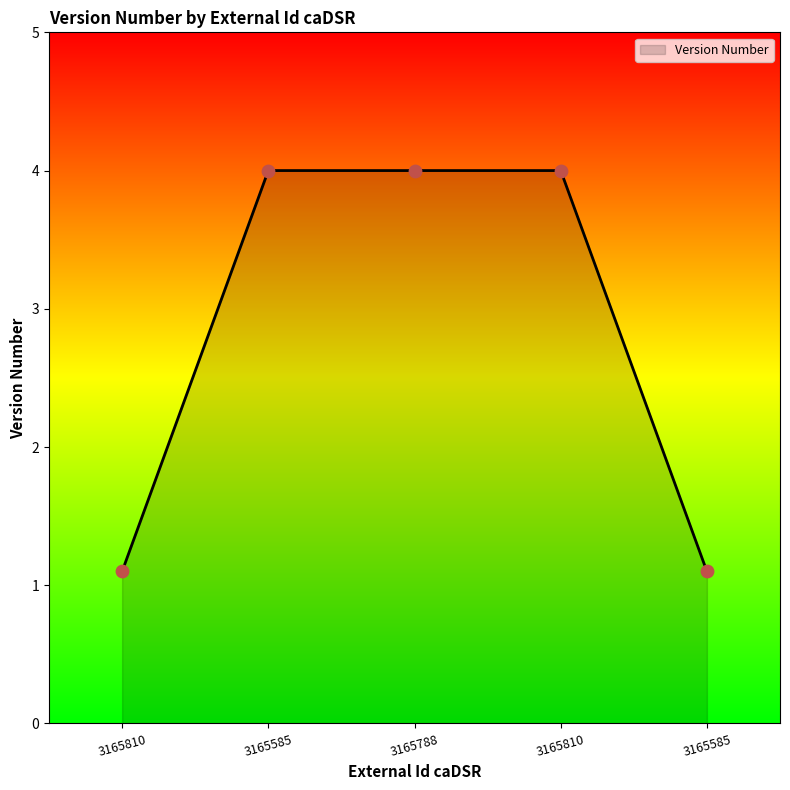

How many lines are shown in the chart?

1